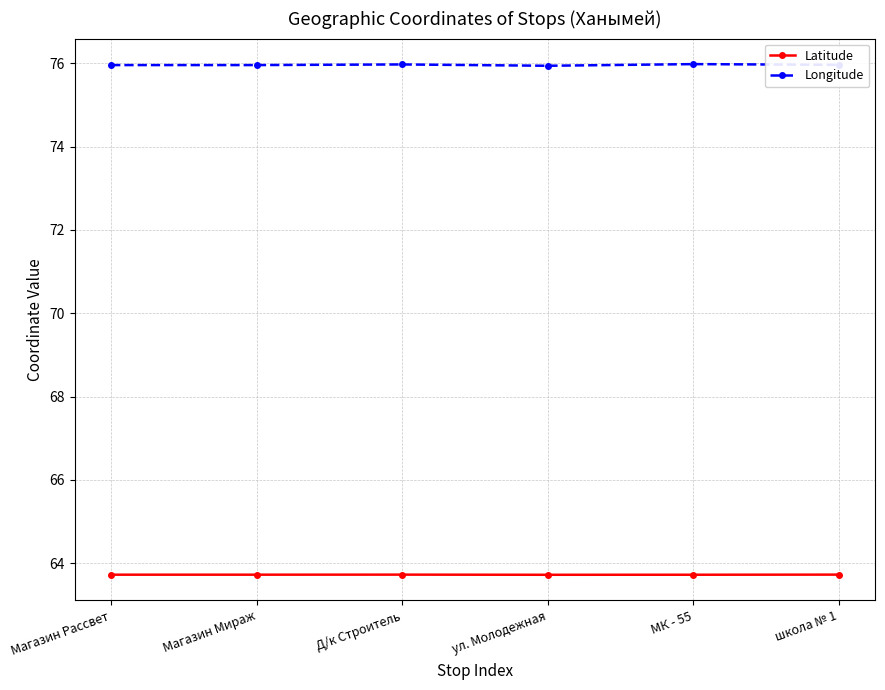

What position from the right is школа № 1?

1